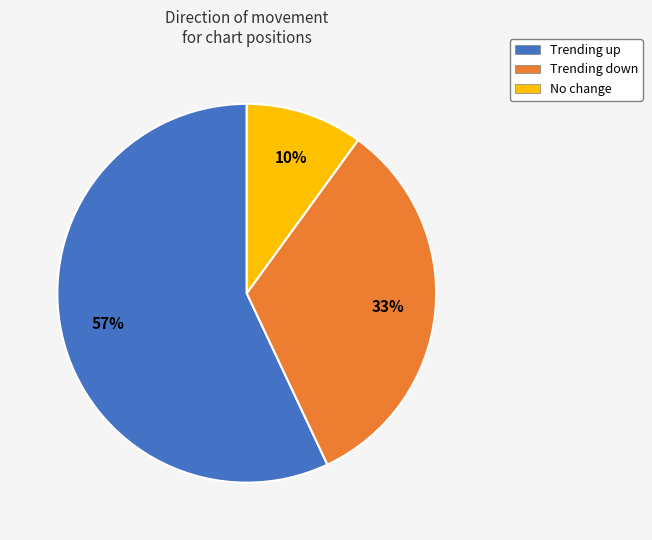

Is there a majority slice in this chart?

Yes